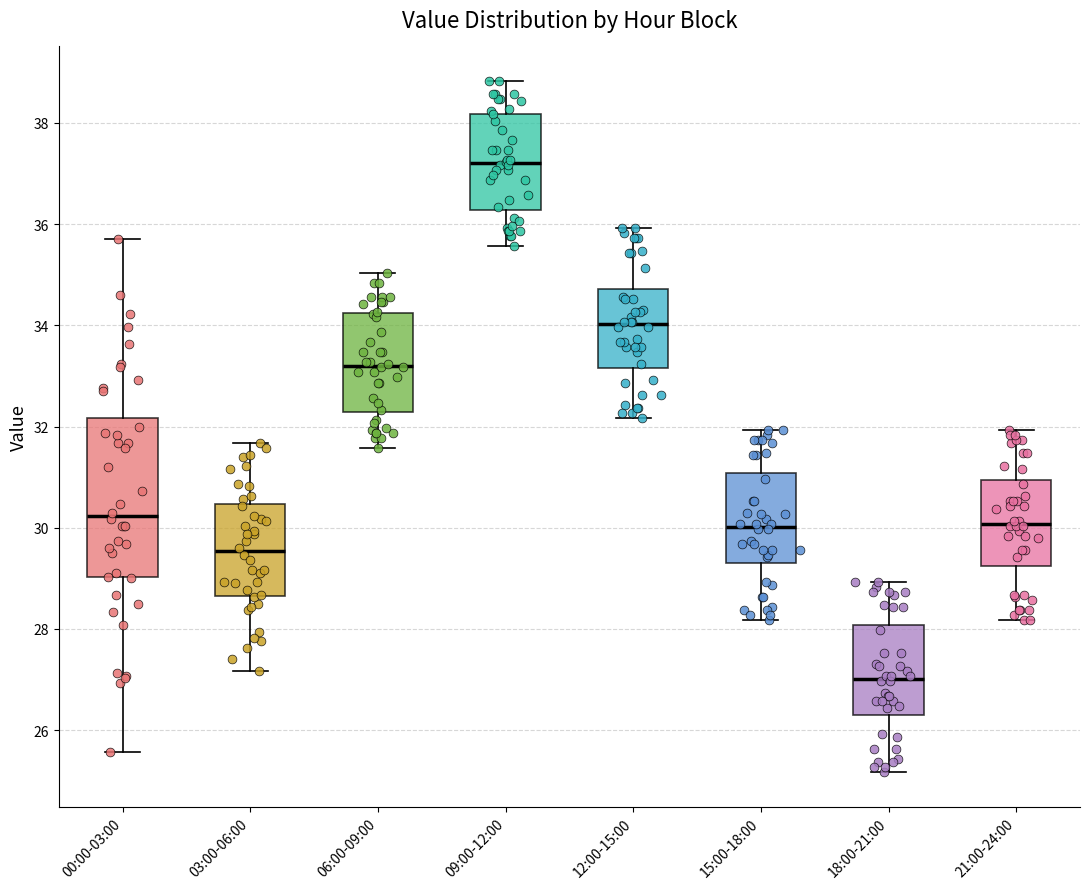

Reading left to right, read every box against the y-axis: the position of its median line, the range the box covers, and the ends of its whiskers. The values are not printed on the chart, so give them approximately, as read against the axis.

00:00-03:00: median 30.2, box 29.0 to 32.2, whiskers 25.6 to 35.8
03:00-06:00: median 29.6, box 28.6 to 30.4, whiskers 27.2 to 31.6
06:00-09:00: median 33.2, box 32.2 to 34.2, whiskers 31.6 to 35.0
09:00-12:00: median 37.2, box 36.2 to 38.2, whiskers 35.6 to 38.8
12:00-15:00: median 34.0, box 33.2 to 34.8, whiskers 32.2 to 36.0
15:00-18:00: median 30.0, box 29.4 to 31.0, whiskers 28.2 to 32.0
18:00-21:00: median 27.0, box 26.4 to 28.0, whiskers 25.2 to 29.0
21:00-24:00: median 30.0, box 29.2 to 31.0, whiskers 28.2 to 32.0